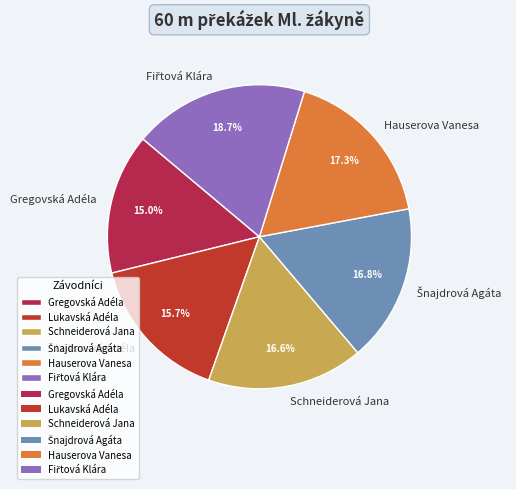

What percentage is the Lukavská Adéla slice, to the nearest percent?

16%